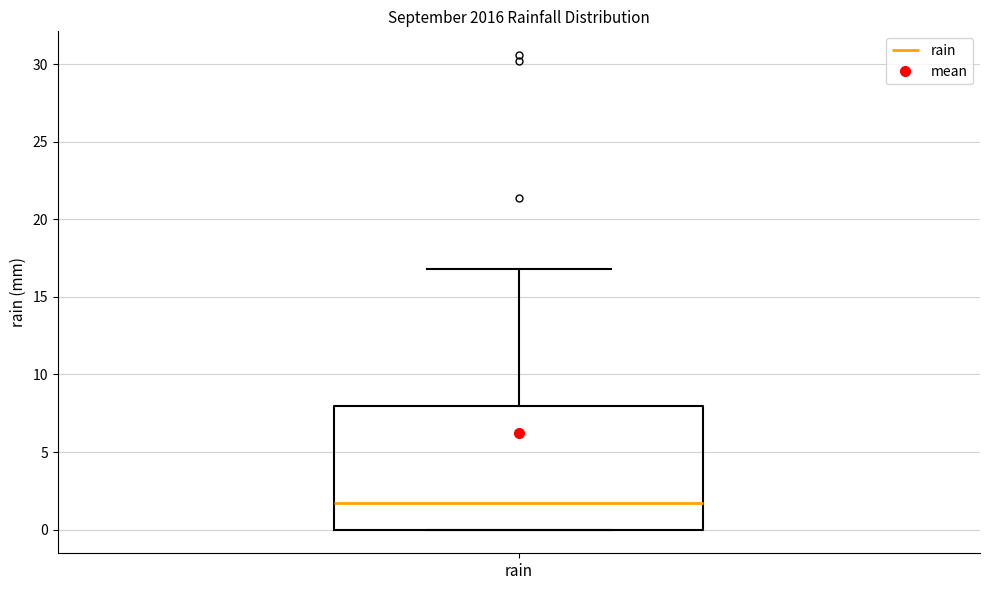

Where does the median line of the box for rain sit on the y-axis? The values are not printed on the chart, so give them approximately, as read against the axis.

1.5